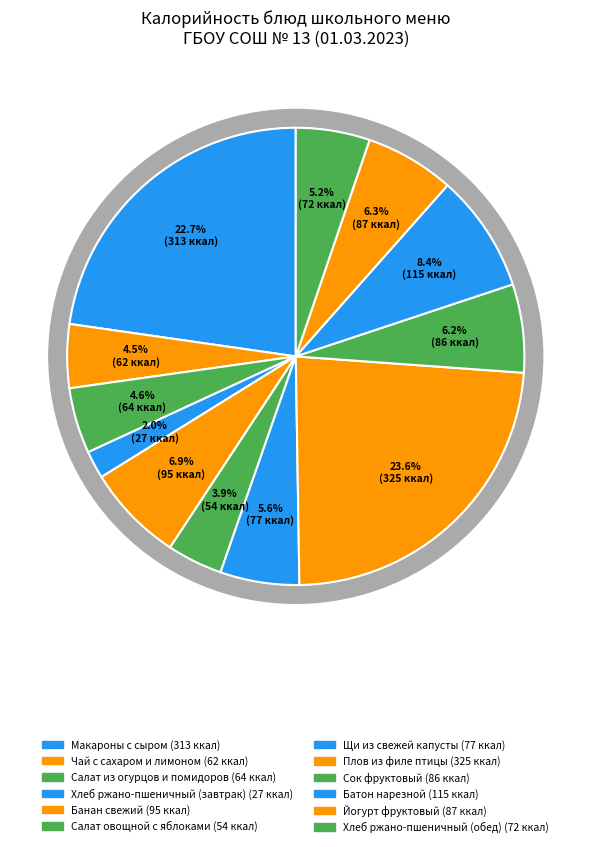

Which category has the smallest portion of the pie?

Хлеб ржано-пшеничный (завтрак)